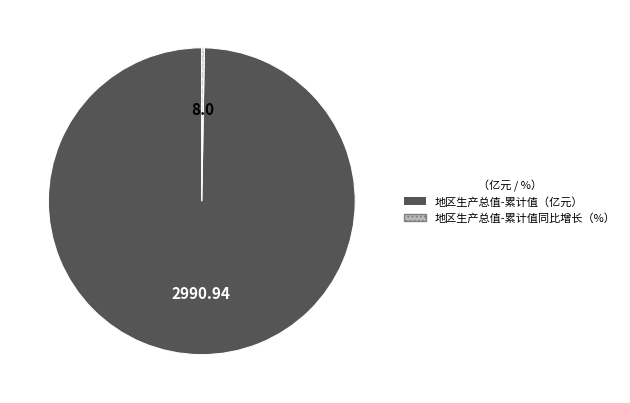

Which category has the biggest portion of the pie?

地区生产总值-累计值（亿元）